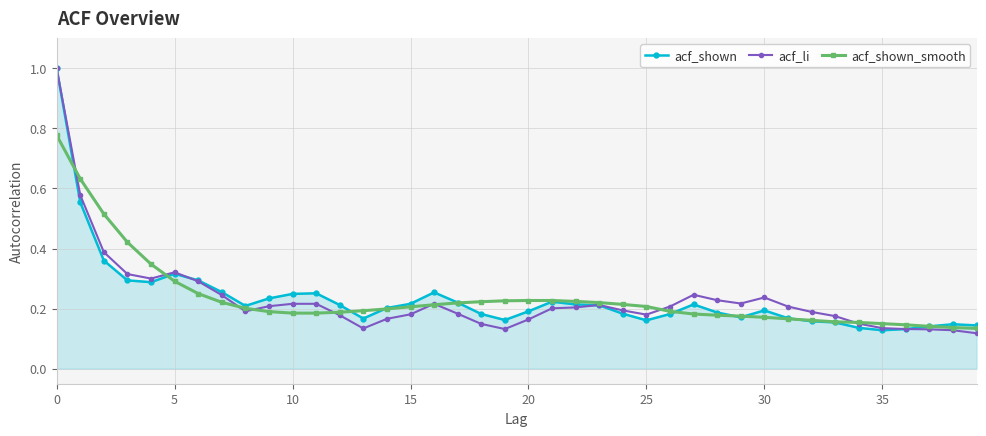

What is the greatest value displayed?

1.0